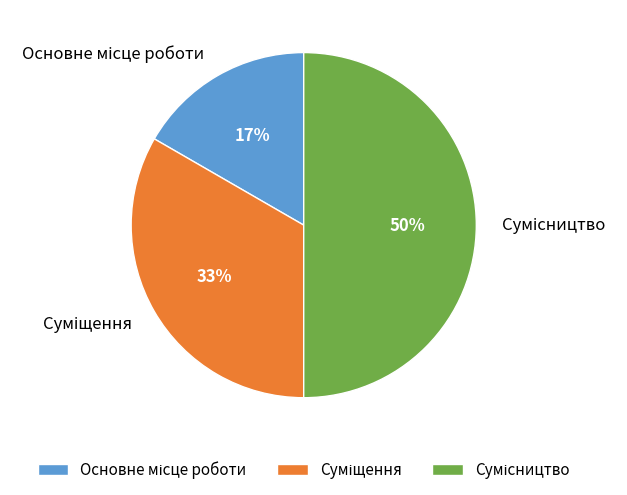

To the nearest percent, what is the difference between the largest and smallest slice percentages?

33%